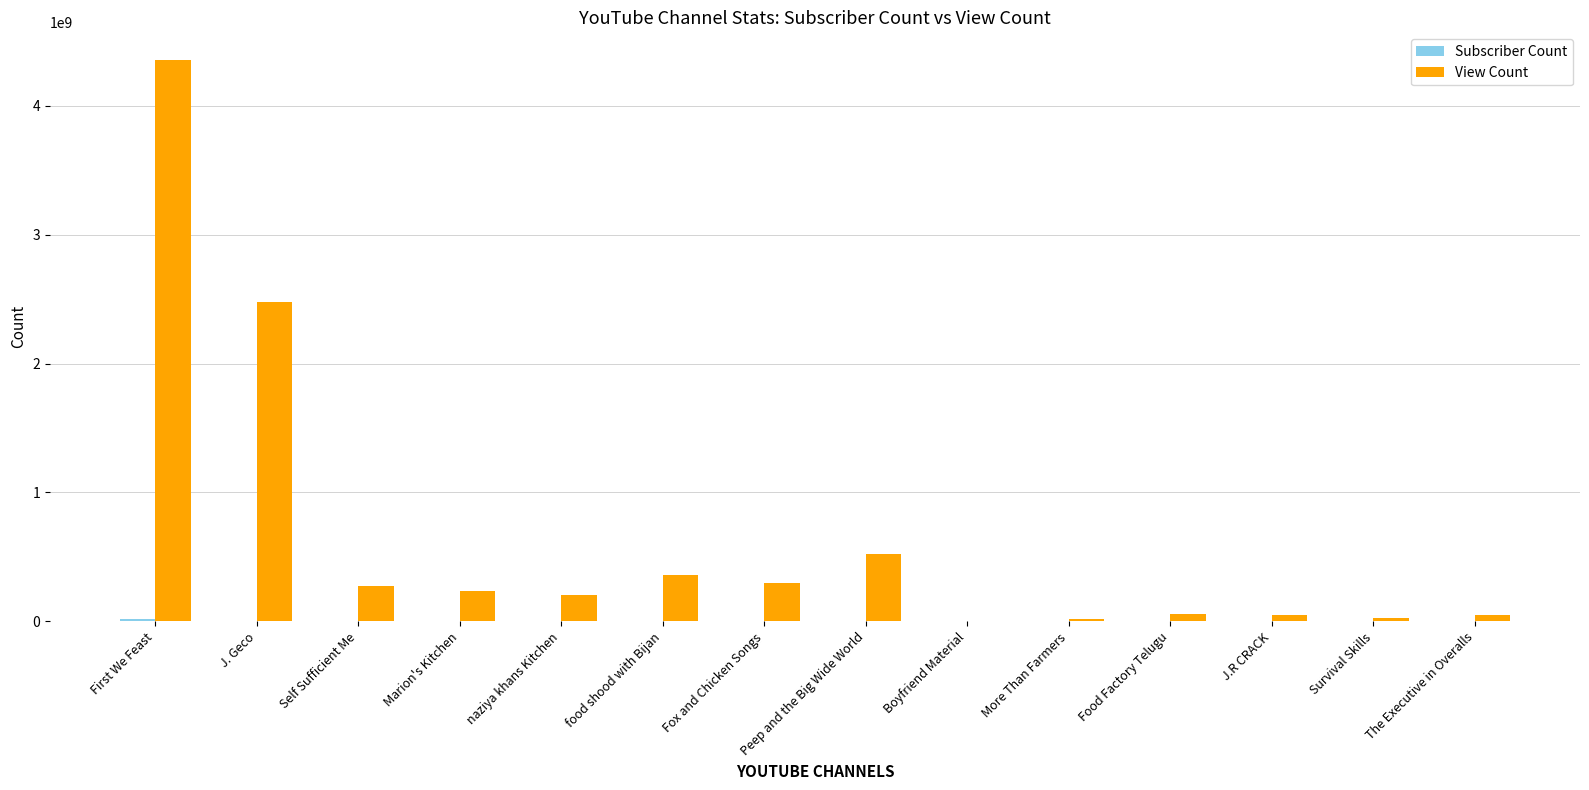

Which series changed the most between Fox and Chicken Songs and J.R CRACK?

View Count